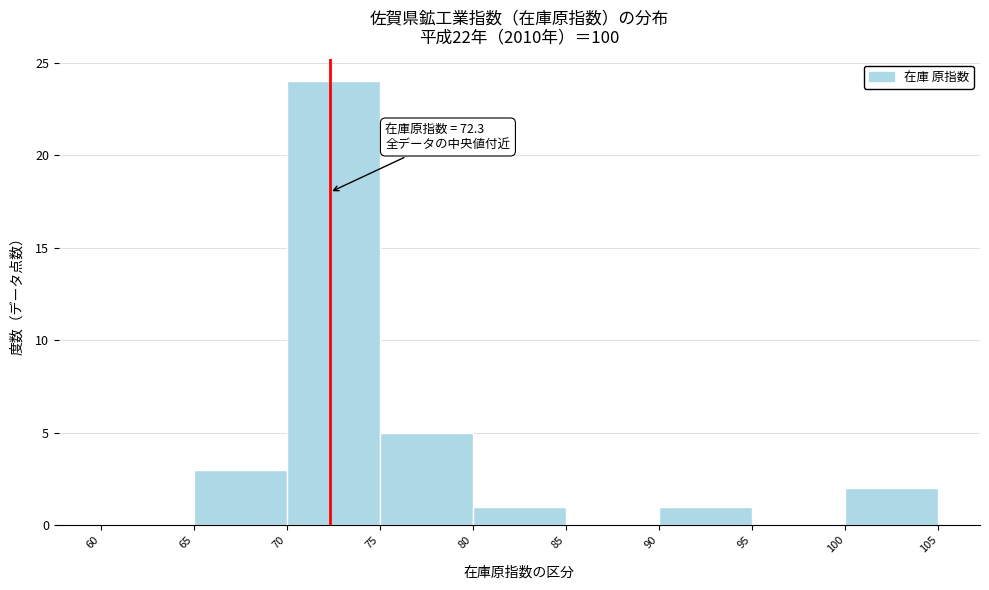

Over which range of the x-axis is the bar tallest?

70 to 75